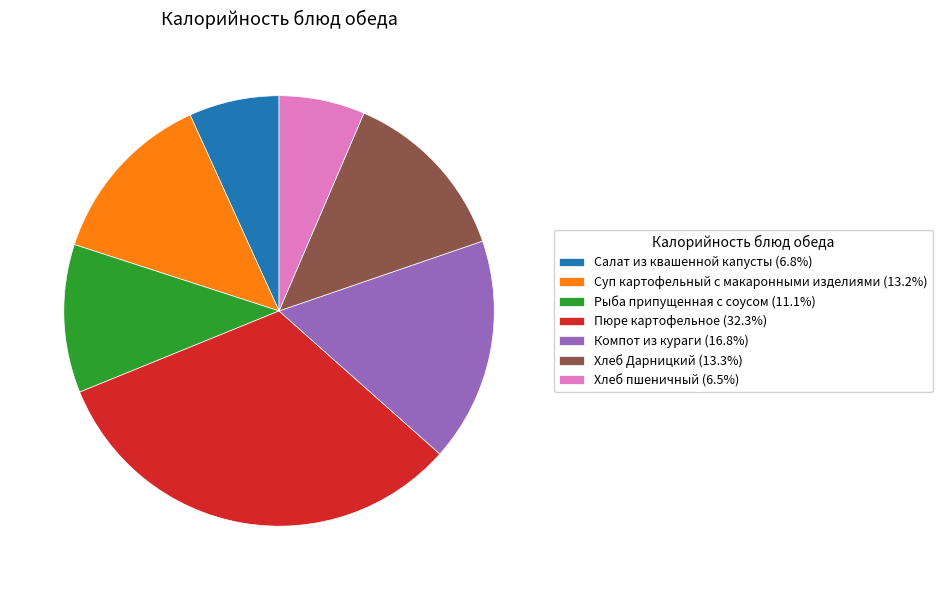

What is the ratio of the value at Хлеб пшеничный to the value at Салат из квашенной капусты?

1.0